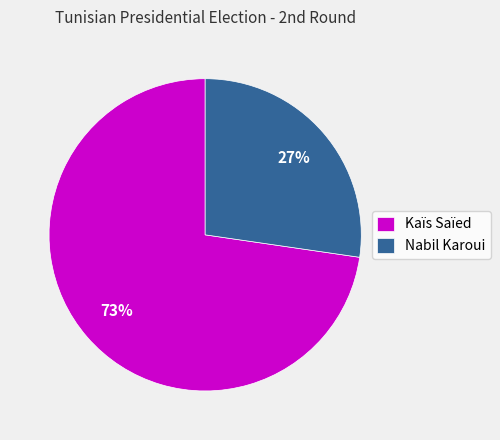

To the nearest percent, what is the combined percentage of Kaïs Saïed and Nabil Karoui?

100%